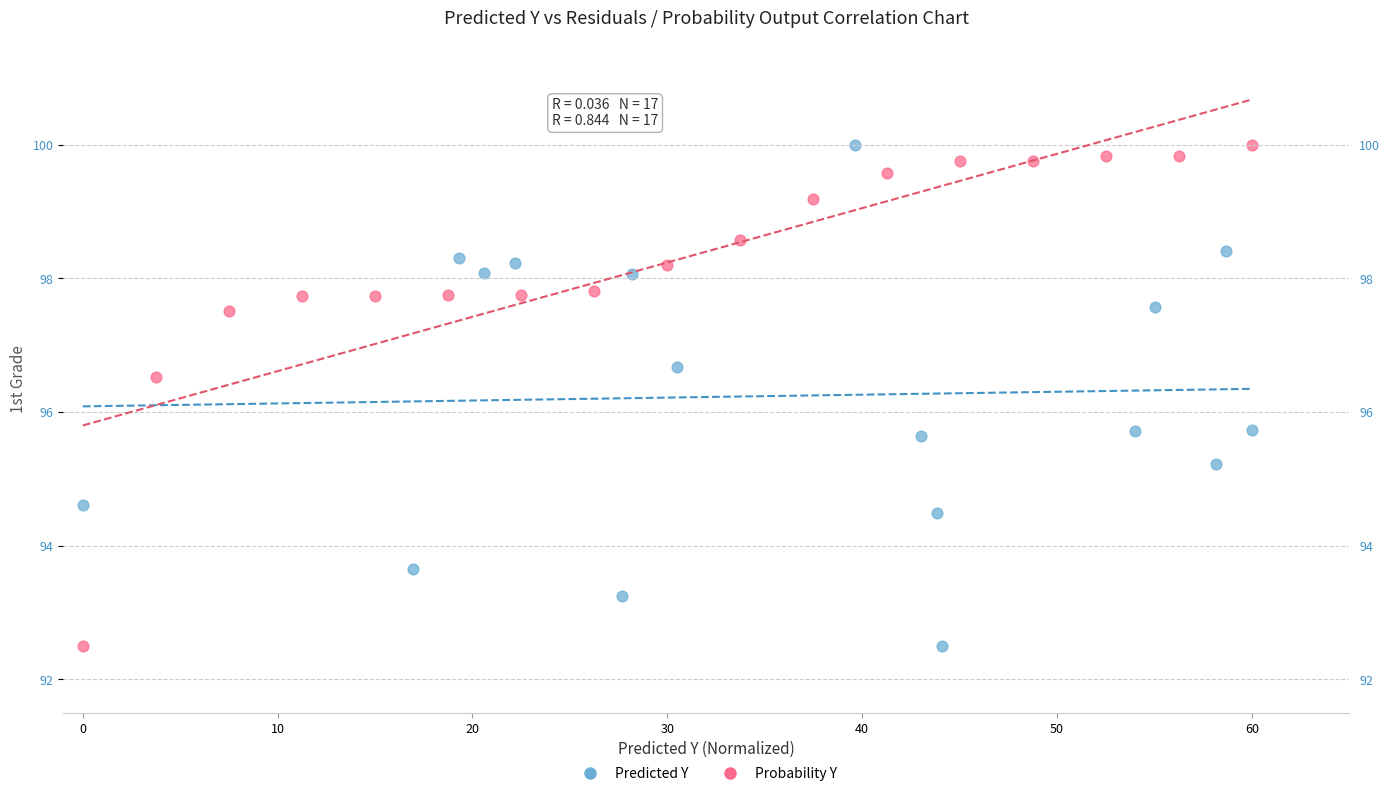

What are all the series names shown in the legend?

Predicted Y, Probability Y